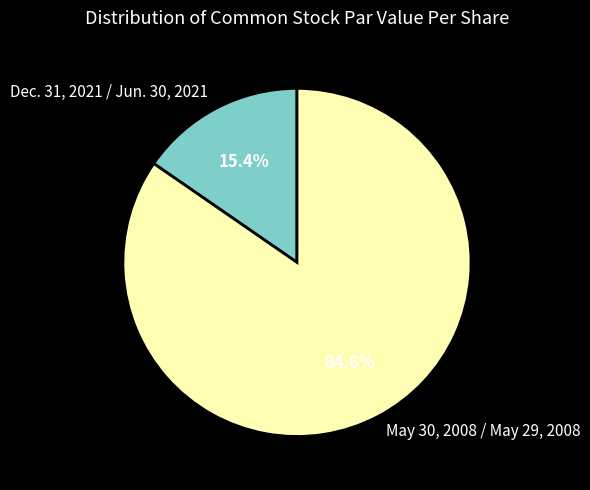

Which category accounts for the majority?

May 30, 2008 / May 29, 2008